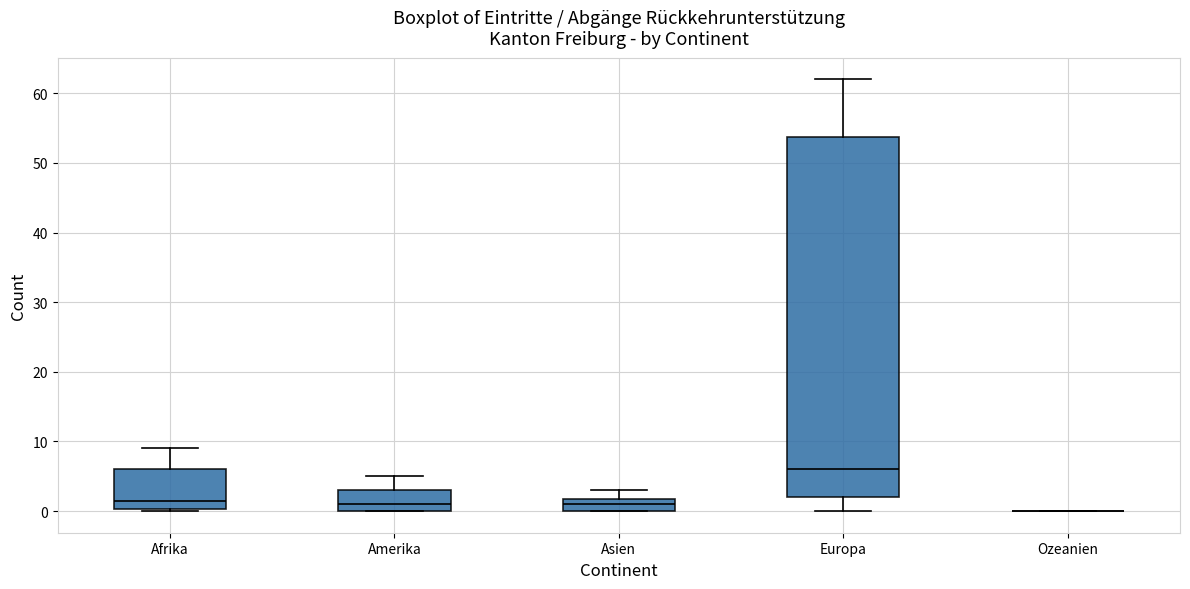

Comparing the boxes themselves (not the whiskers), which one is the tallest?

Europa